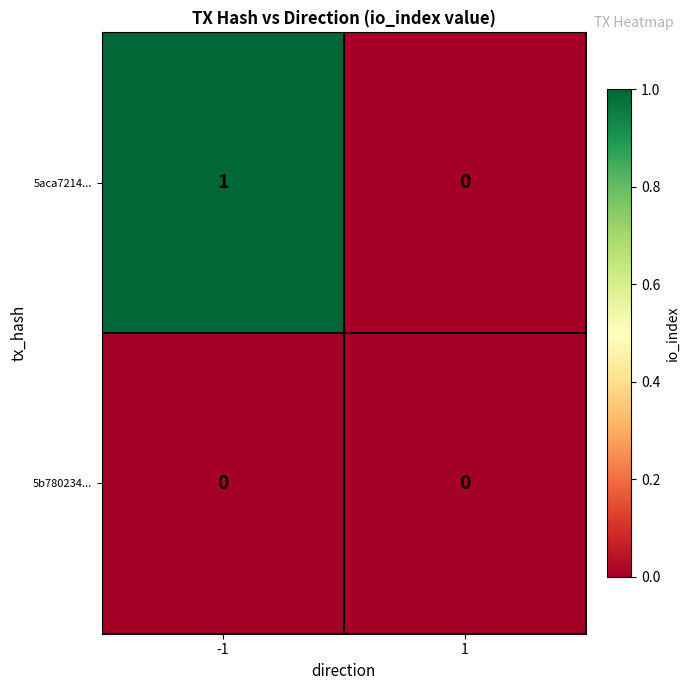

What is the difference between the highest and lowest values at -1?

1